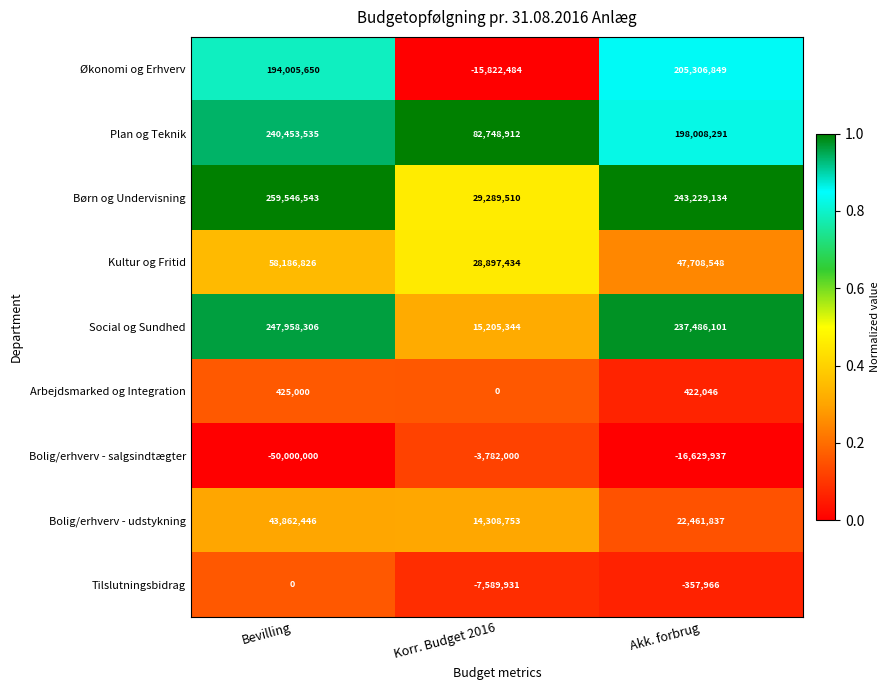

Between Bevilling and Akk. forbrug, which series saw the biggest shift?

Plan og Teknik